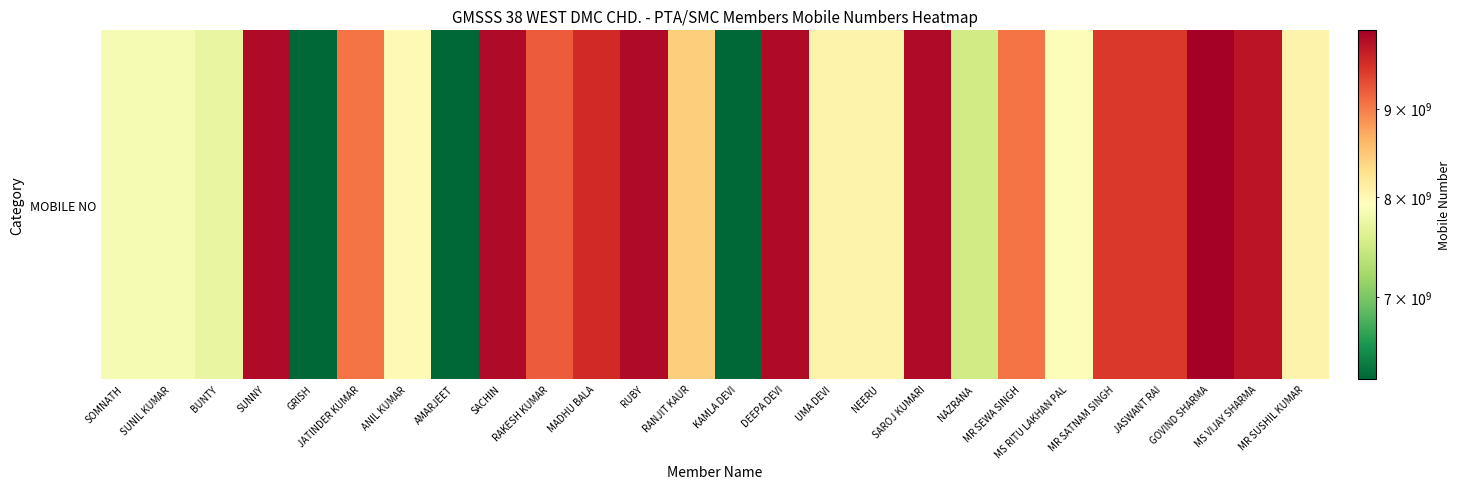

Is it true that the value at SAROJ KUMARI is 4624993137?

False